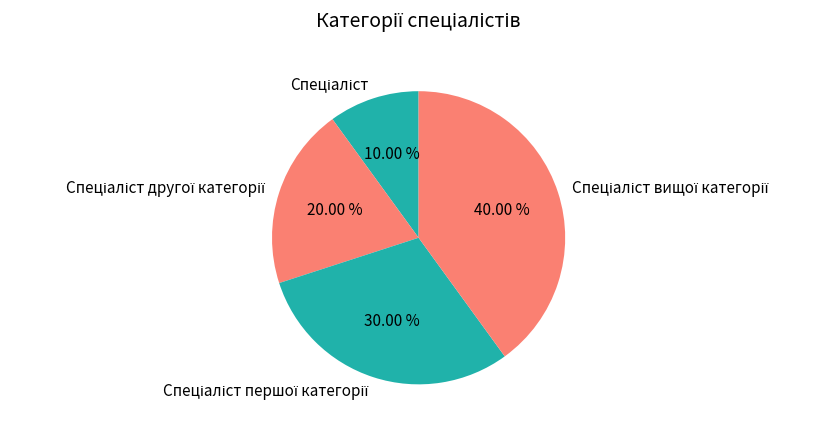

Is there any slice that represents more than half of the pie?

No